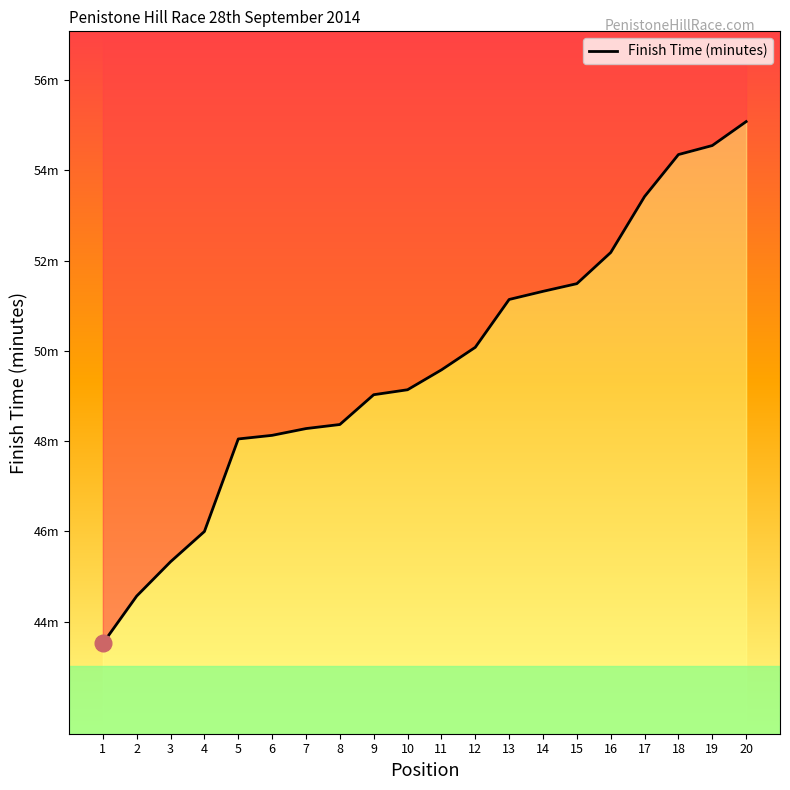

What is the smallest value displayed?

43.5